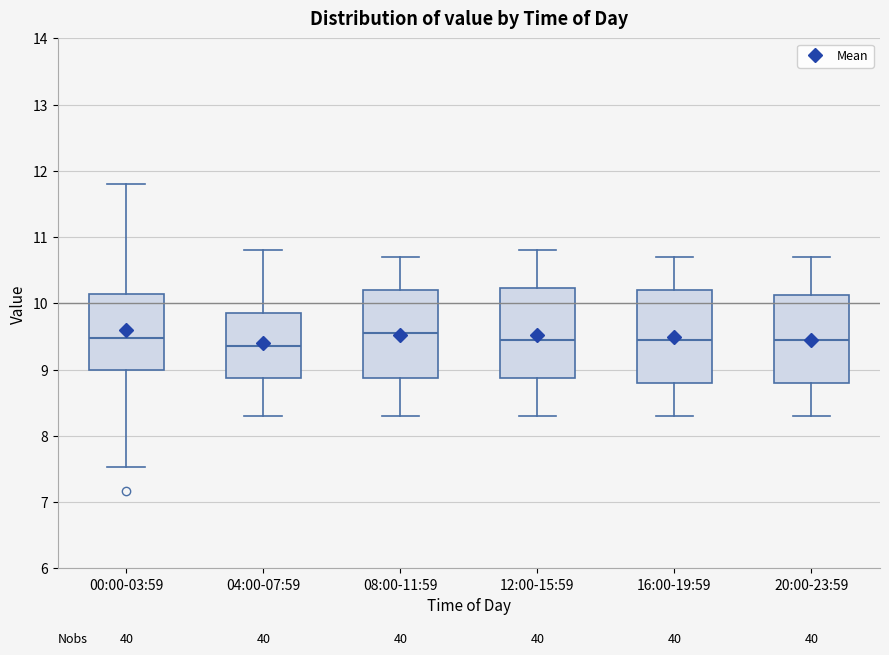

Where does the median line of the box for 12:00-15:59 sit on the y-axis? The values are not printed on the chart, so give them approximately, as read against the axis.

9.5